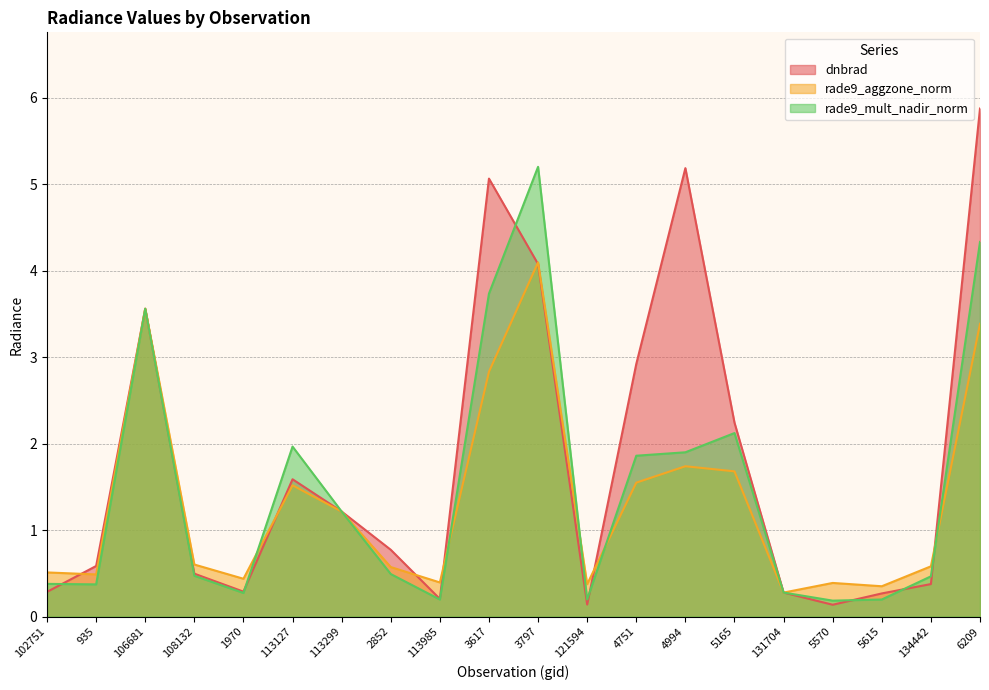

Reading left to right, list all the values displayed in this chart.

dnbrad: 102751=0.3	935=0.6	106681=3.6	108132=0.5	1970=0.3	113127=1.6	113299=1.2	2852=0.8	113985=0.2	3617=5.1	3797=4.1	121594=0.1	4751=2.9	4994=5.2	5165=2.2	131704=0.3	5570=0.1	5615=0.3	134442=0.4	6209=5.9
rade9_aggzone_norm: 102751=0.5	935=0.5	106681=3.6	108132=0.6	1970=0.4	113127=1.5	113299=1.2	2852=0.6	113985=0.4	3617=2.8	3797=4.1	121594=0.4	4751=1.5	4994=1.7	5165=1.7	131704=0.3	5570=0.4	5615=0.4	134442=0.6	6209=3.4
rade9_mult_nadir_norm: 102751=0.4	935=0.4	106681=3.6	108132=0.5	1970=0.3	113127=2.0	113299=1.2	2852=0.5	113985=0.2	3617=3.7	3797=5.2	121594=0.2	4751=1.9	4994=1.9	5165=2.1	131704=0.3	5570=0.2	5615=0.2	134442=0.5	6209=4.3